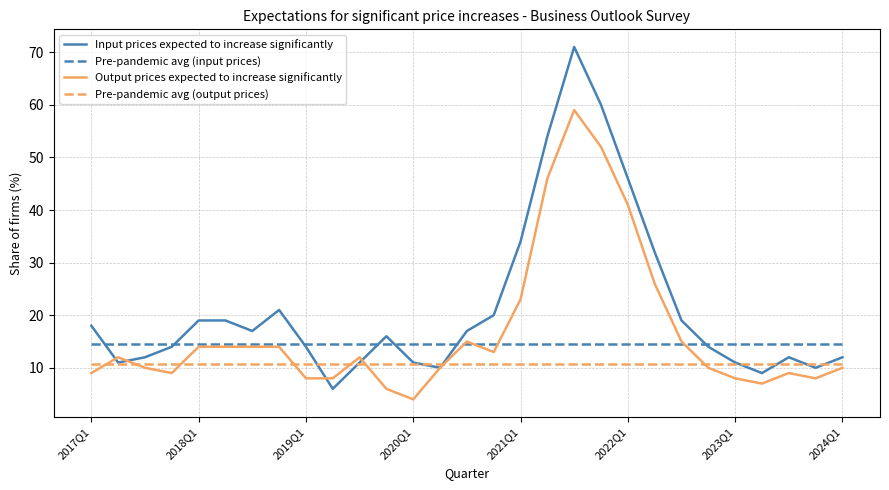

Which series has the widest spread of values?

Input prices expected to increase significantly